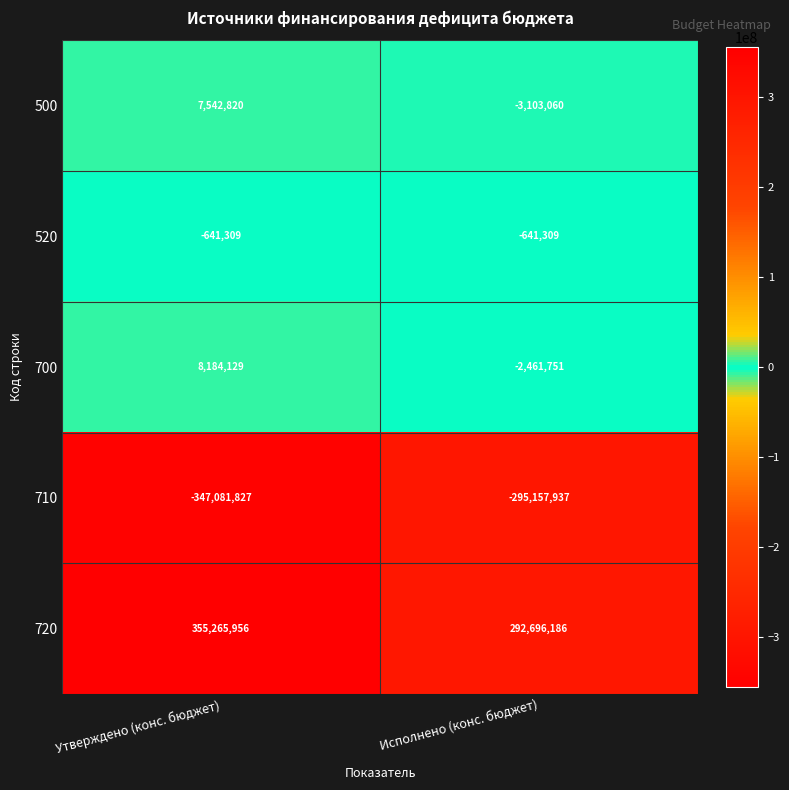

How many data points does each series have?

2